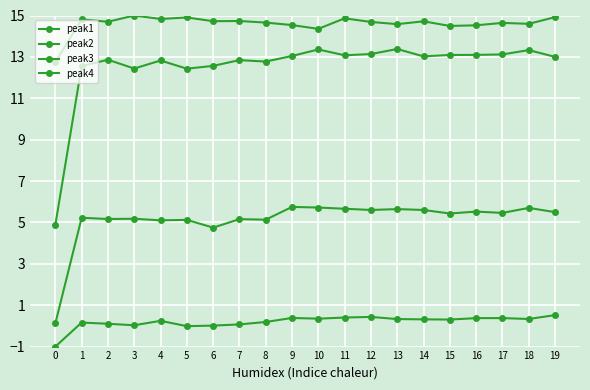

How many lines are shown in the chart?

4